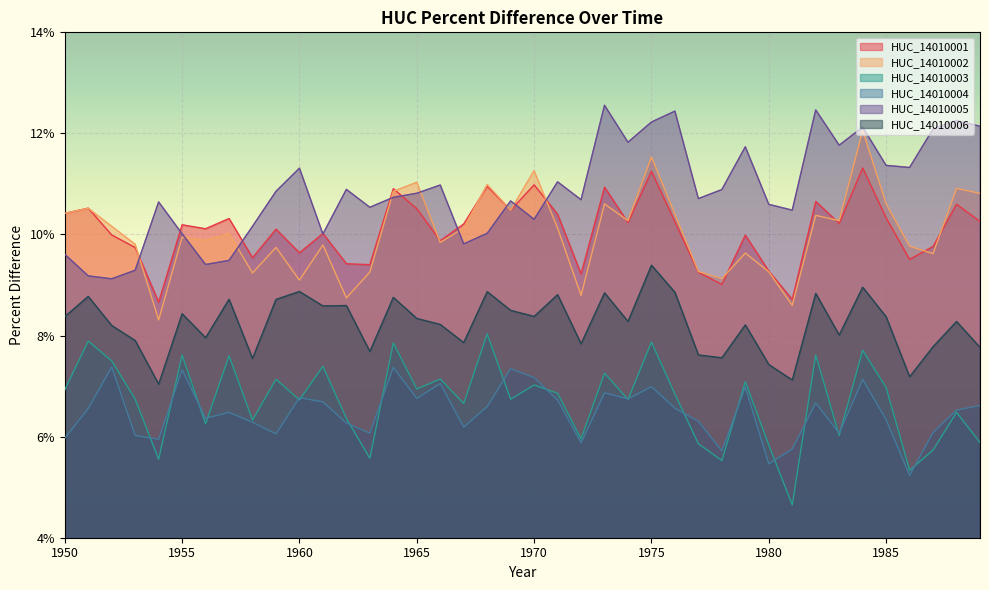

Count the HUC_14010005 values in the range 0 to 1.

40